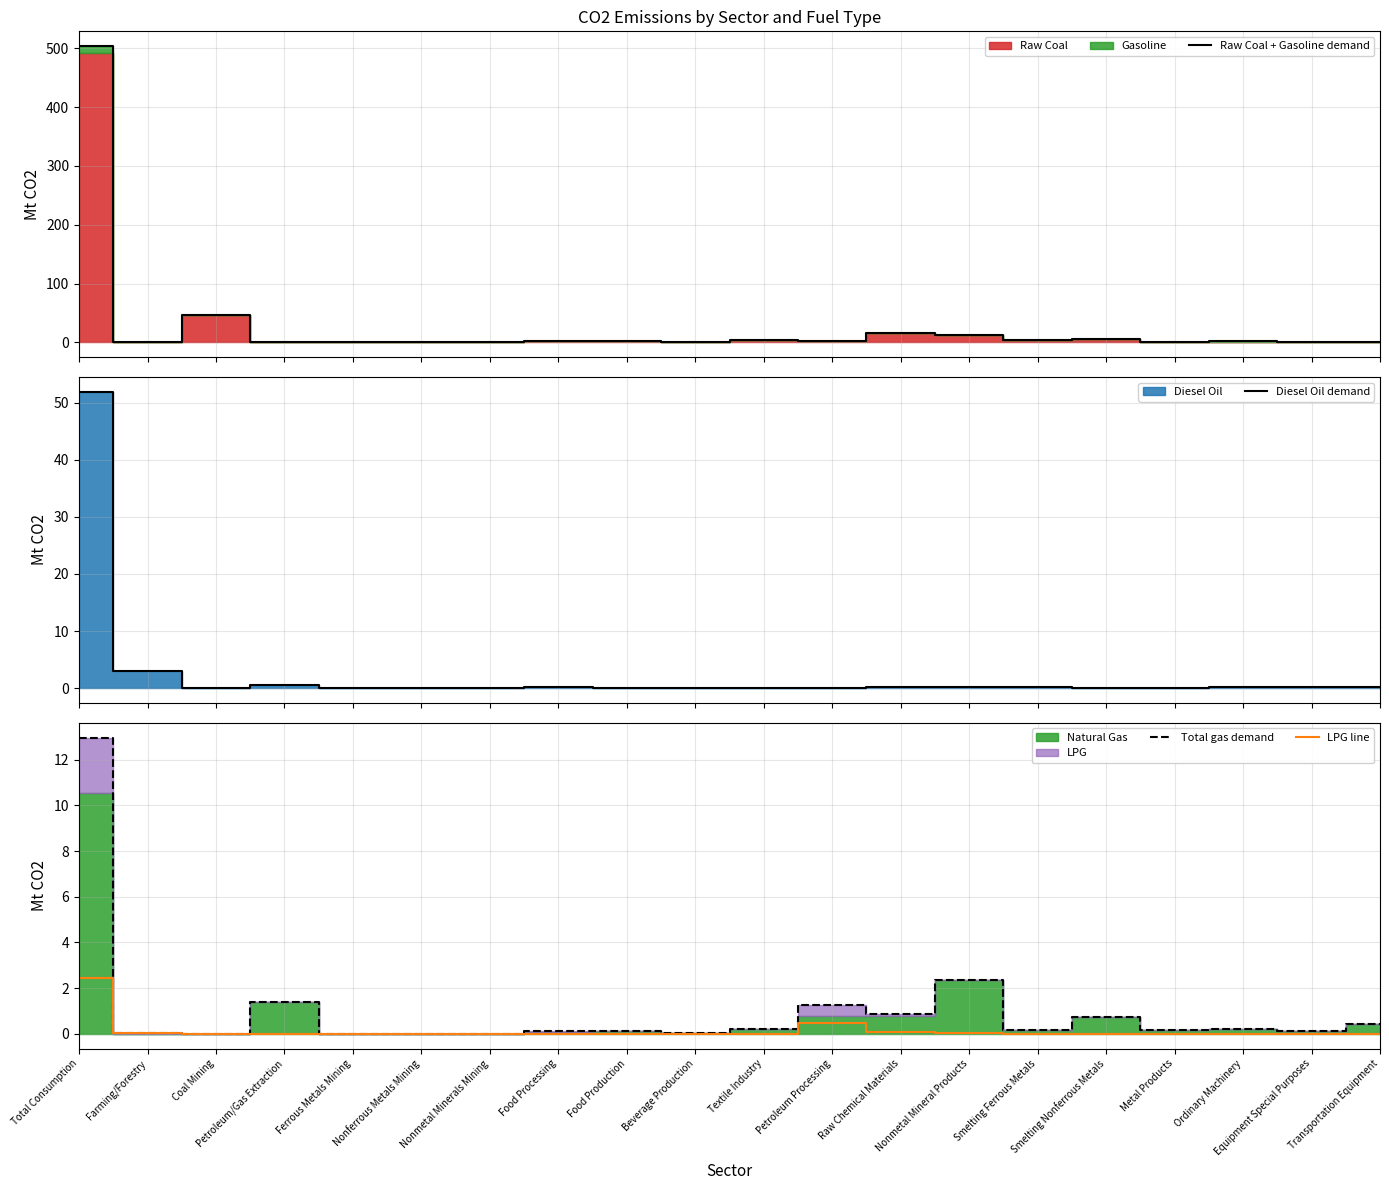

List the series in order of their peak value, highest first.

Raw Coal + Gasoline demand, Diesel Oil demand, Total gas demand, LPG line